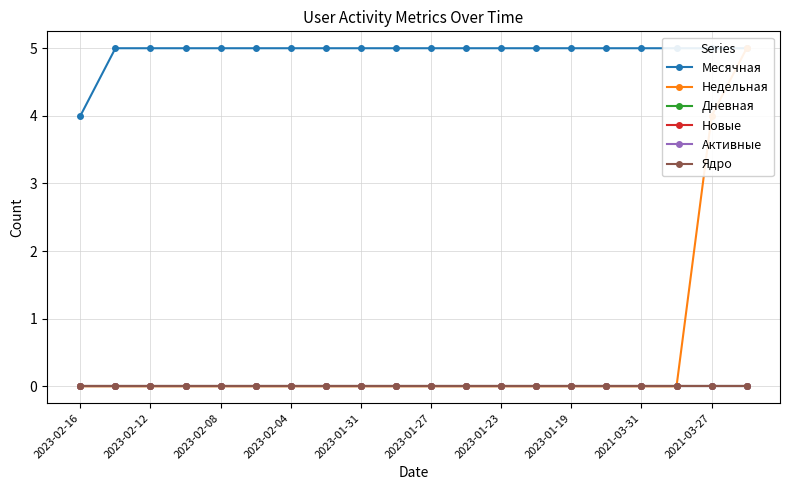

At how many categories does at least one series exceed 0?

20